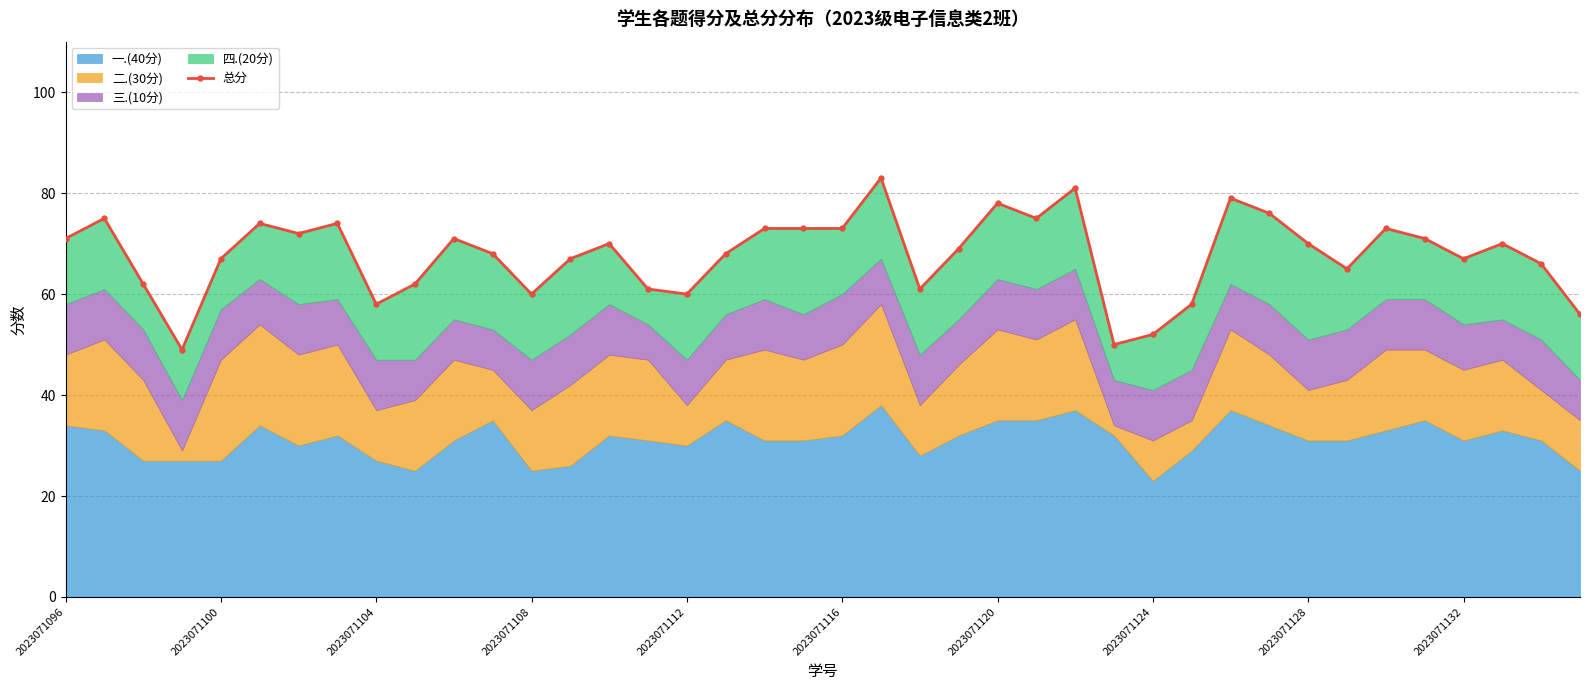

How many data points are above 70?

17